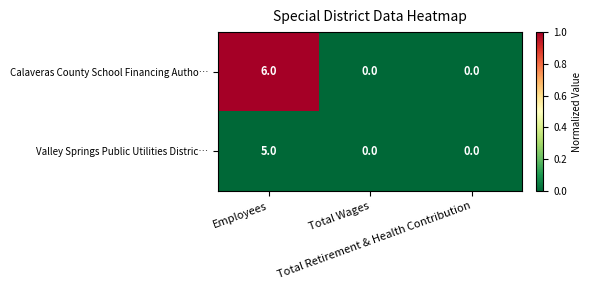

What is the difference between the maximum and minimum values in the Calaveras County School Financing Autho… series?

6